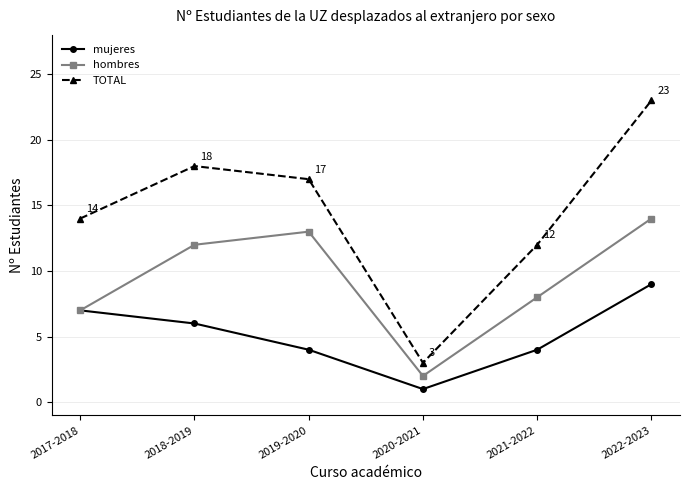

At which label does TOTAL reach its peak?

2022-2023